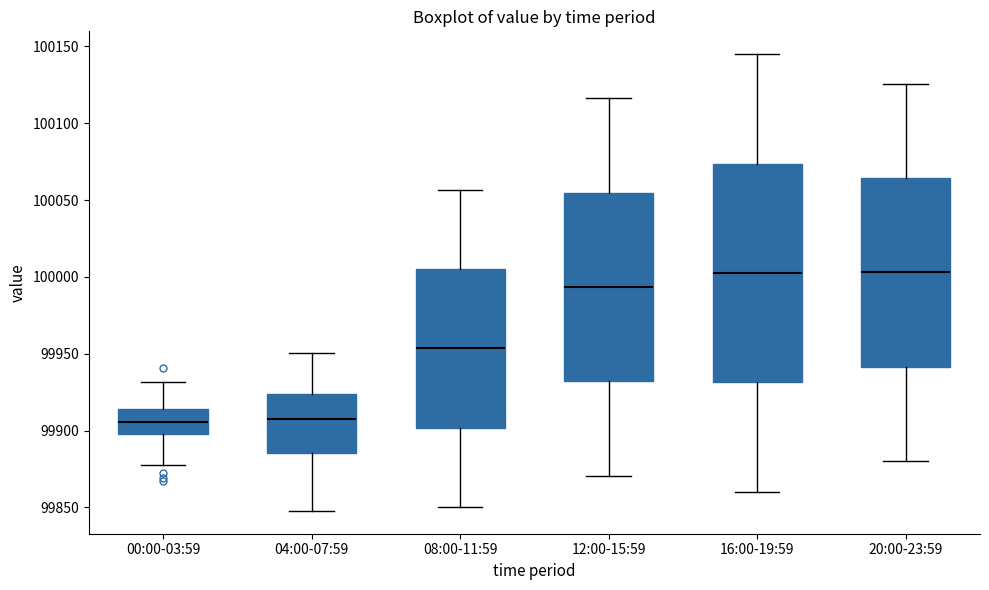

Comparing the boxes themselves (not the whiskers), which one is the tallest?

16:00-19:59